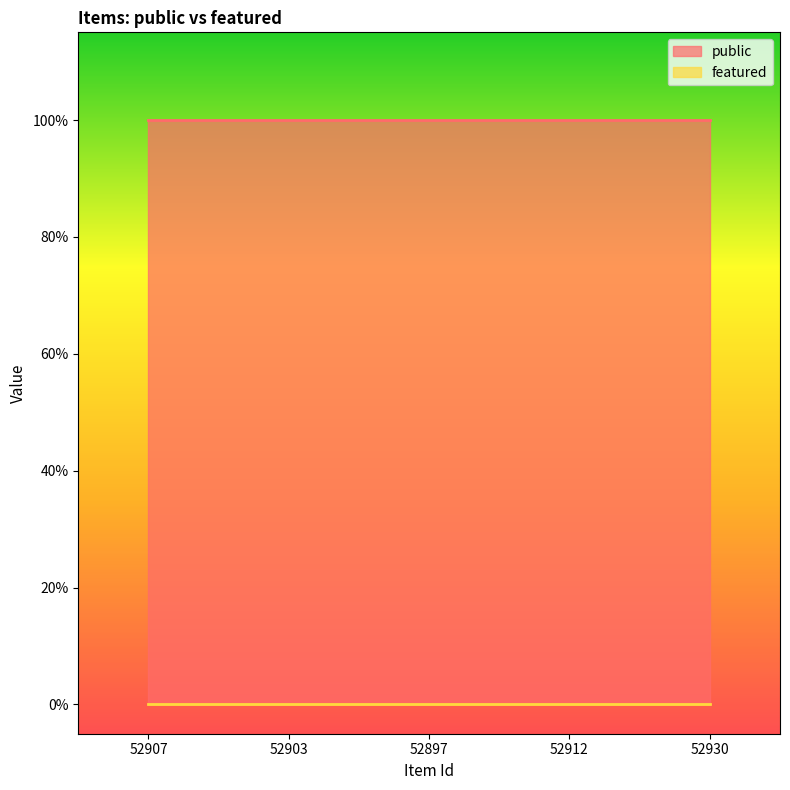

Rank the series by their maximum value, from lowest to highest.

featured, public